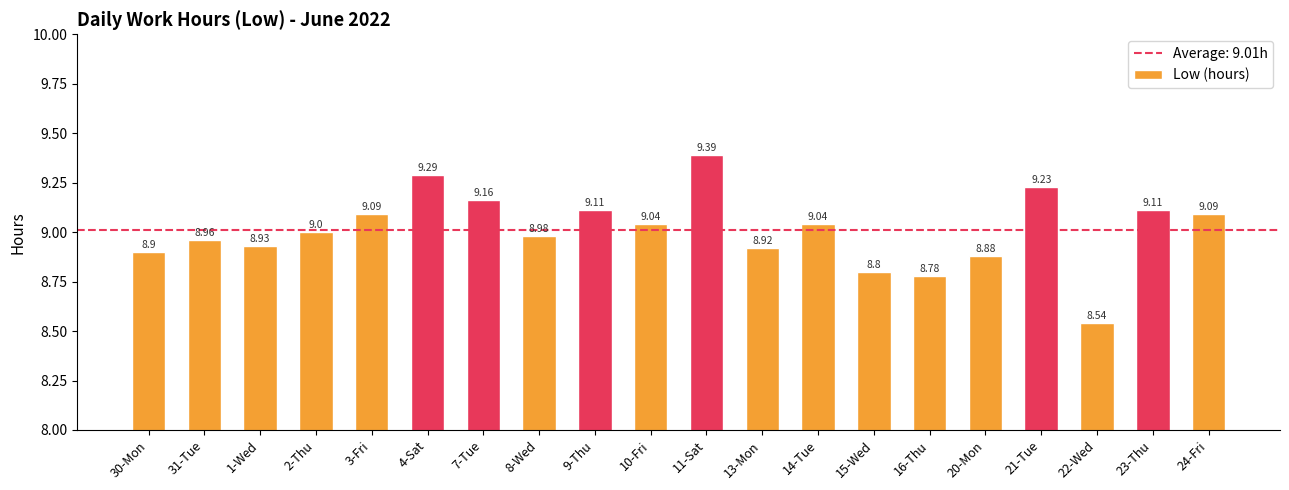

What is the average value?

9.0